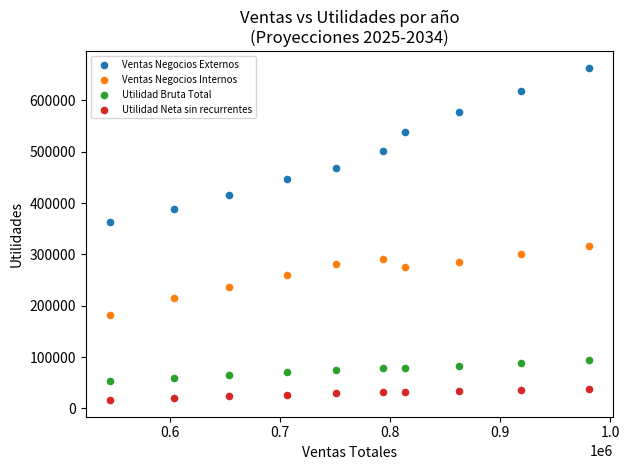

Which series reaches the minimum Y coordinate?

Utilidad Neta sin recurrentes